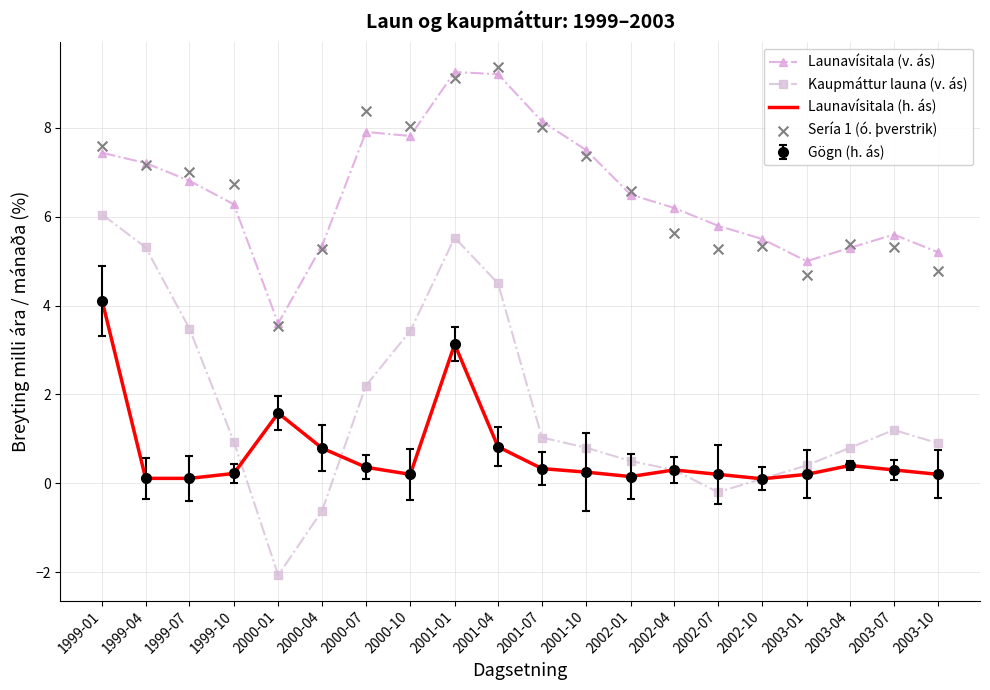

Which series has the widest spread of Y values?

Kaupmáttur launa (v. ás)